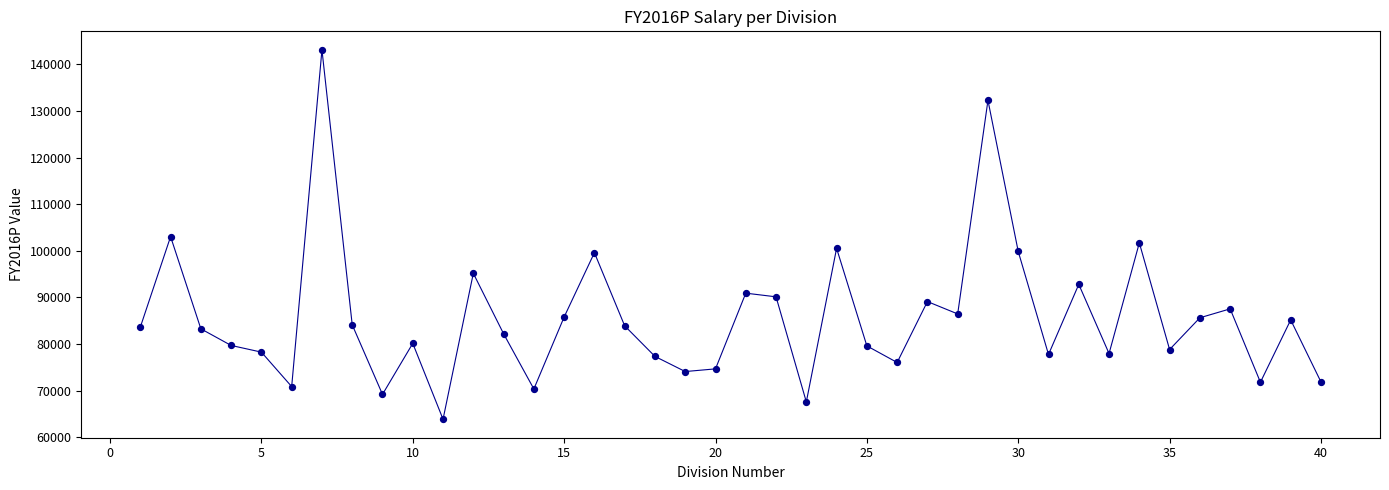

What is the range of Y values (max minus min)?

79197.8